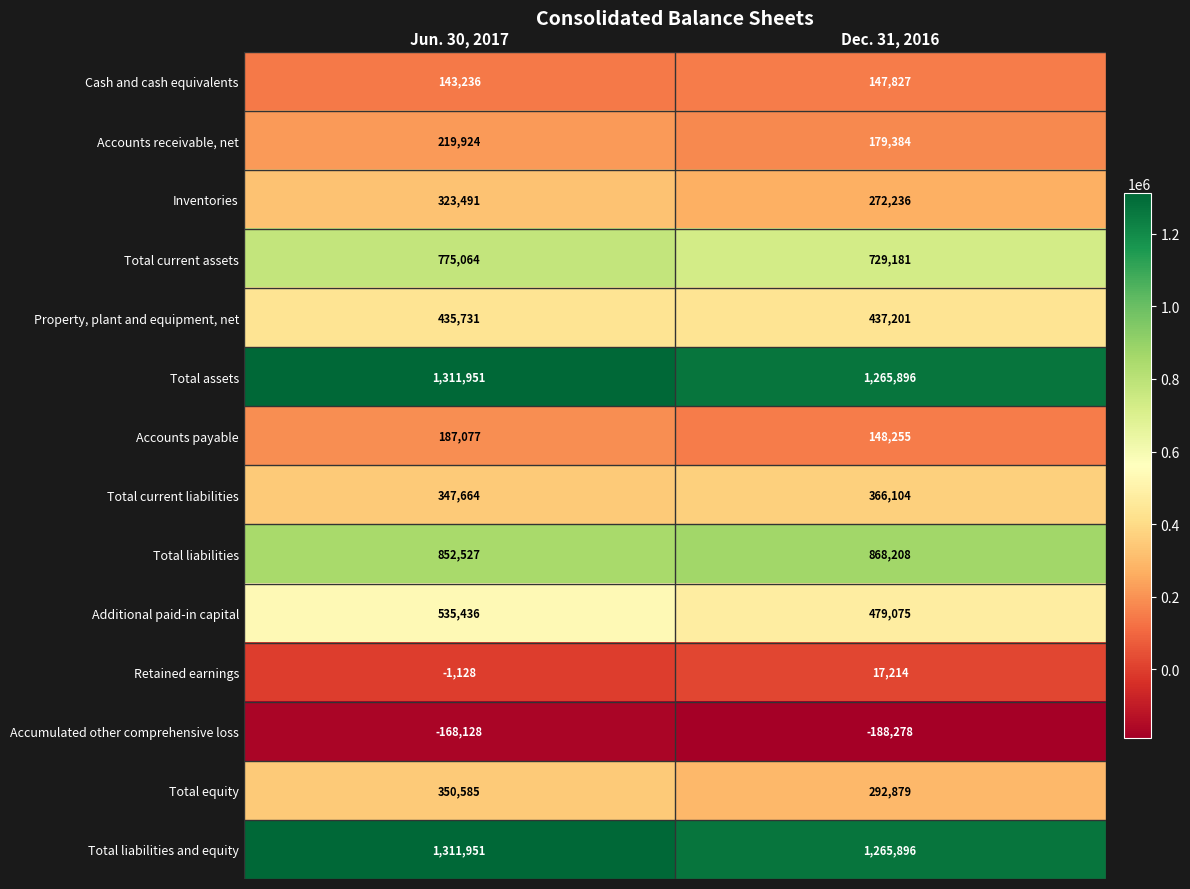

What is the difference between the Accumulated other comprehensive loss values at Dec. 31, 2016 and Jun. 30, 2017?

20150